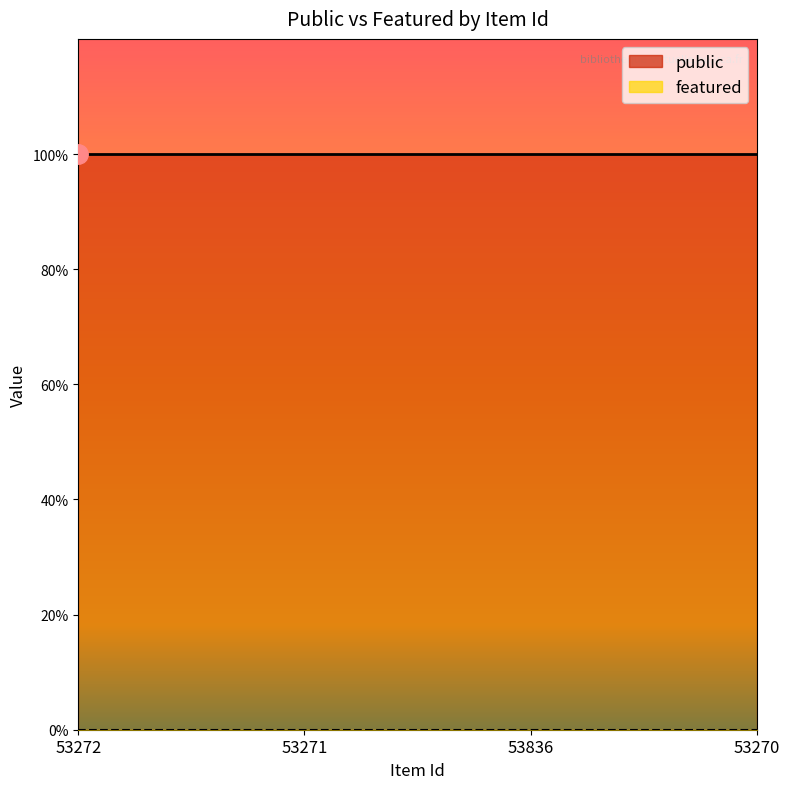

At which label is public closest to 1?

53272